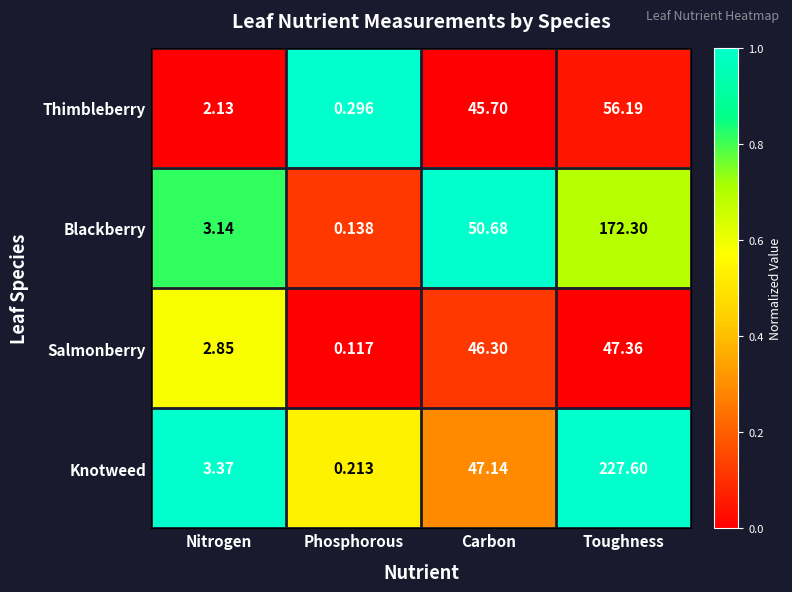

Which series has the largest total across all categories?

Knotweed